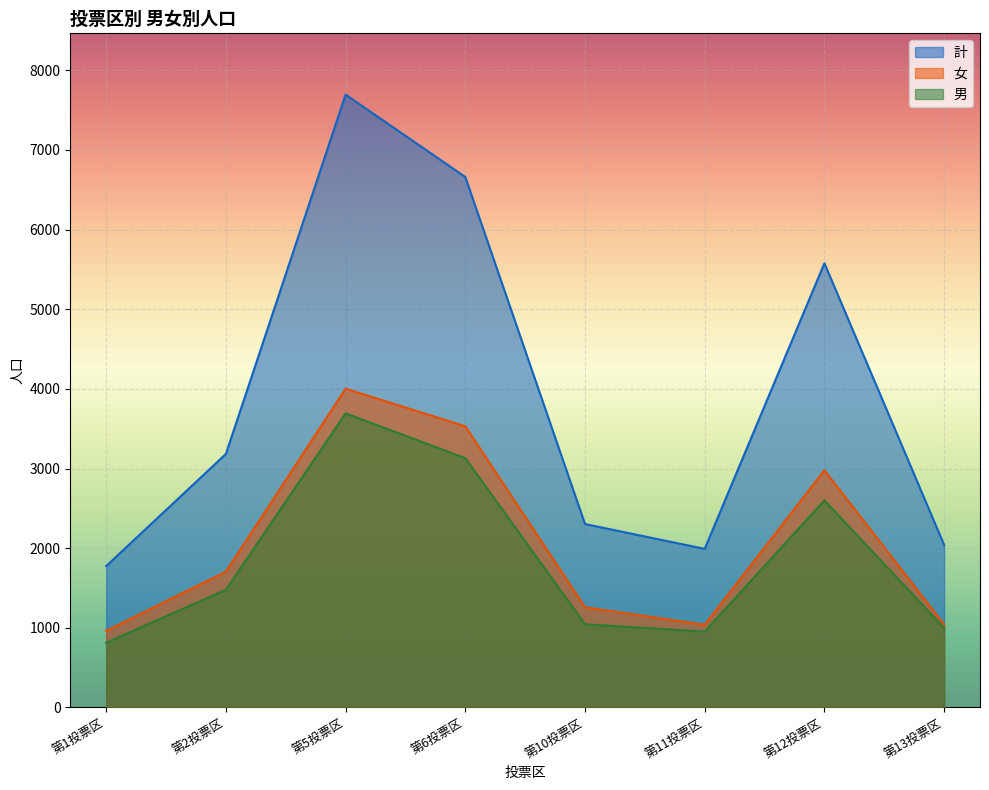

The value of 男 at 第10投票区 is 653. True or false?

False